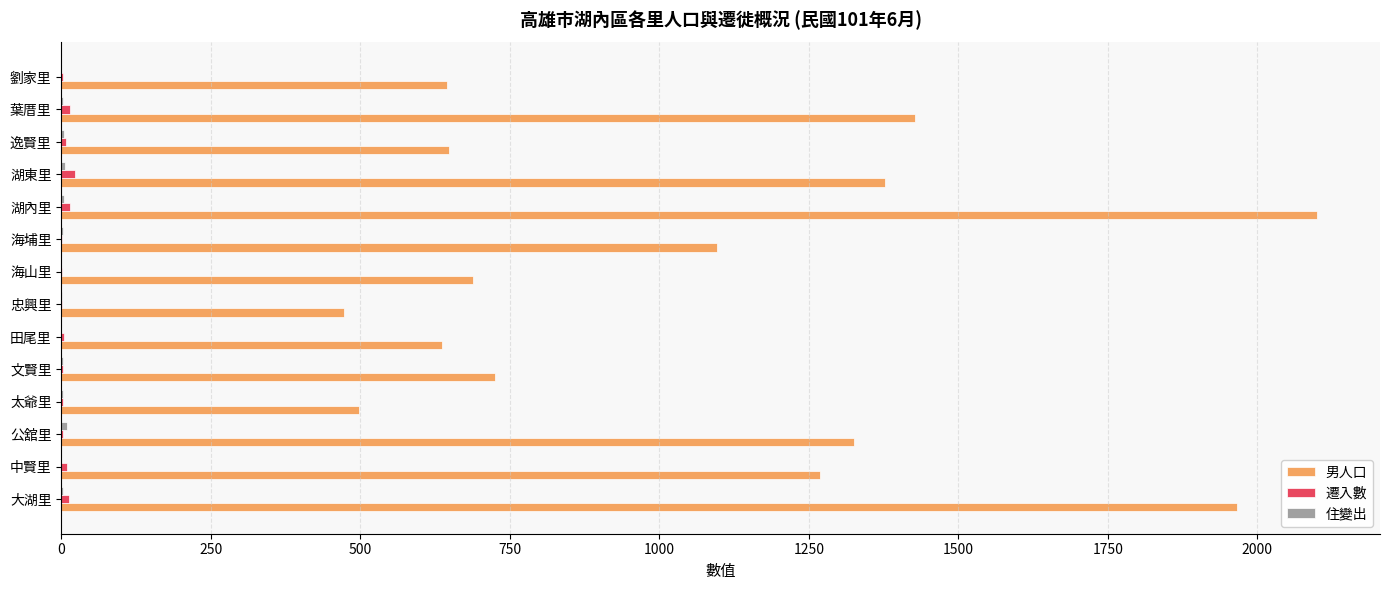

What is the maximum value shown in the chart?

2100